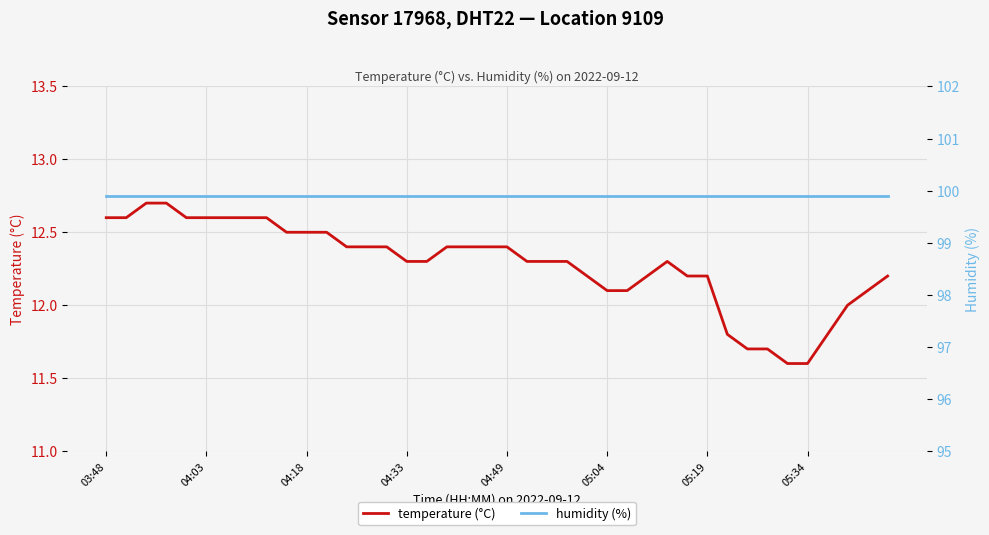

At which category does the chart reach its minimum across all series?

34